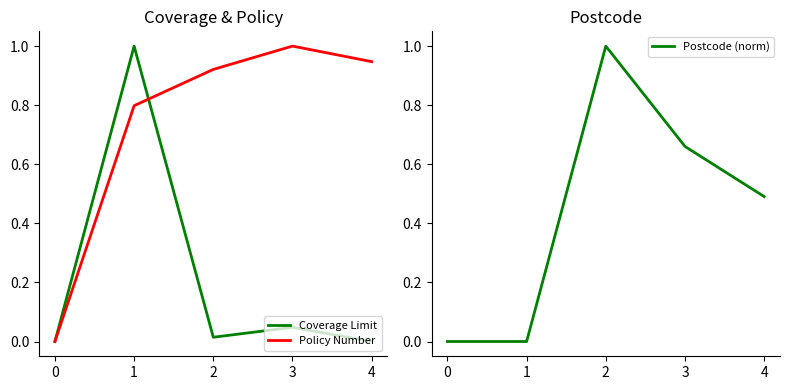

Does the chart display data point markers on the line(s)?

No